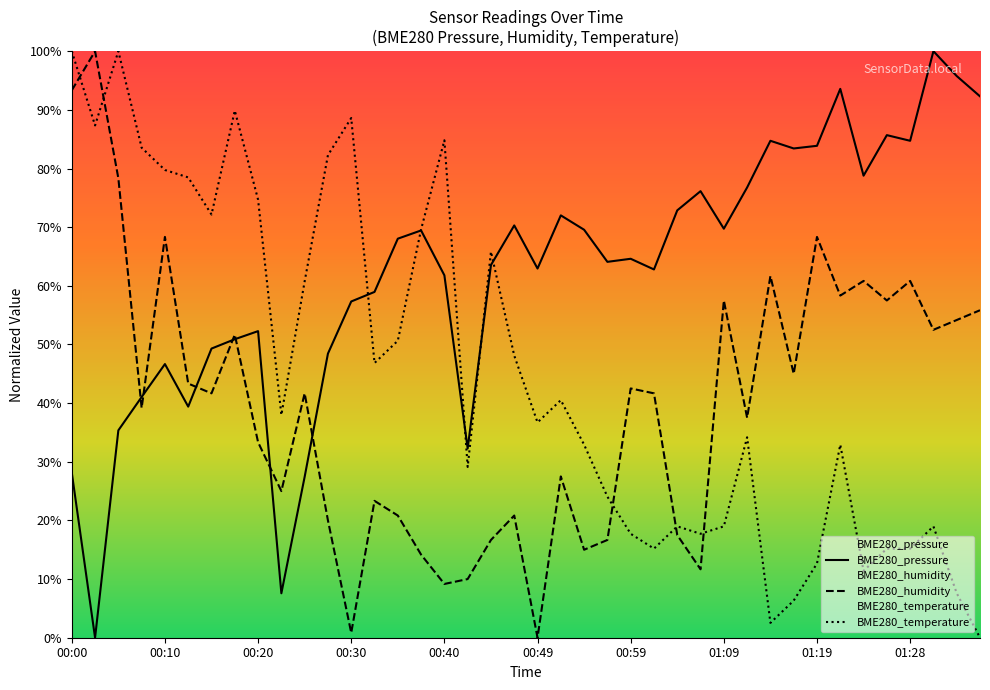

Is it true that BME280_pressure equals 26.1 at 00:17?

False